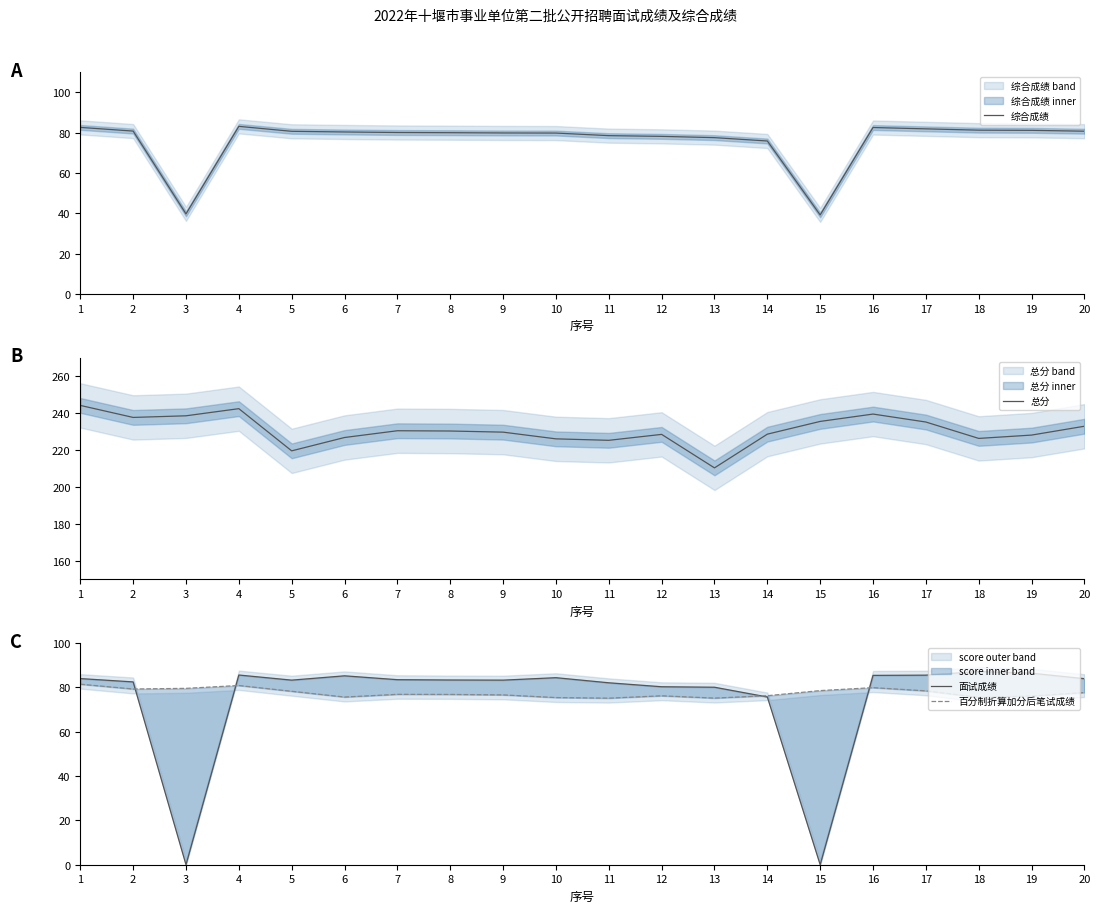

What is the value of the 总分 point at the 10th from the left?

226.0